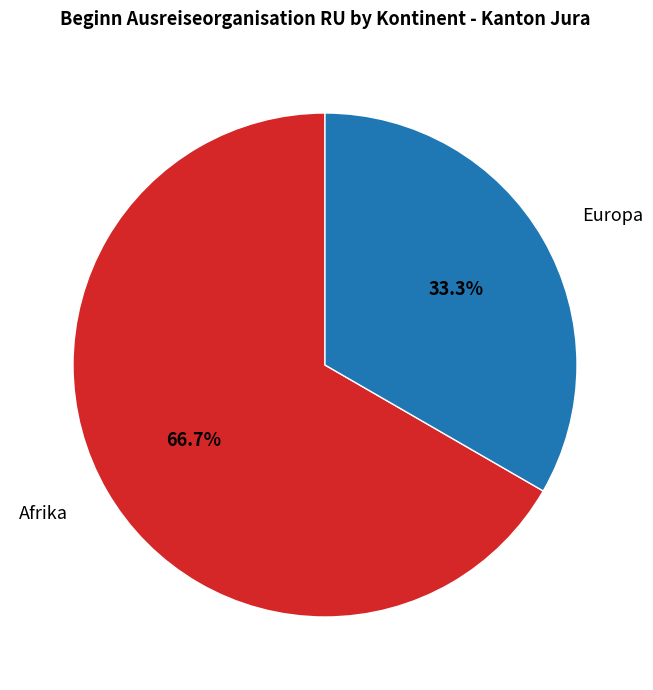

How much of the chart is everything except Afrika?

33.3%